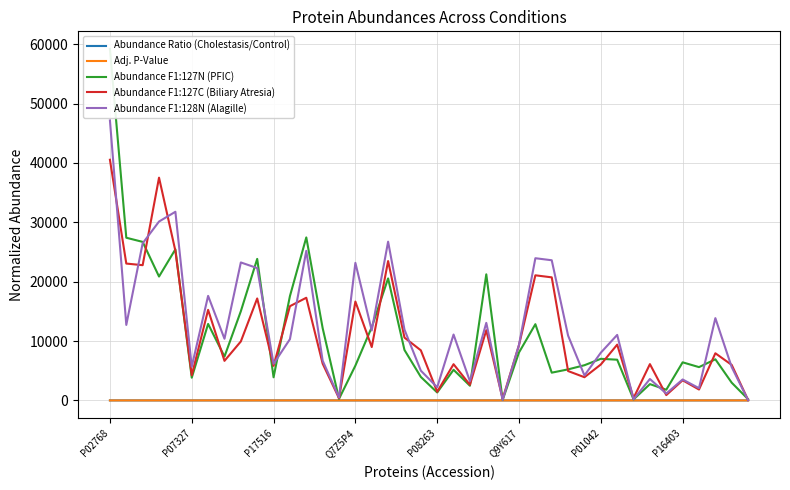

Which series has the largest total across all categories?

Abundance F1:128N (Alagille)